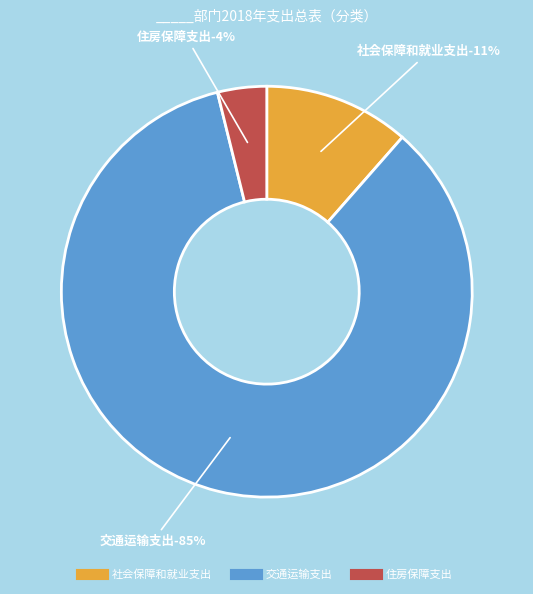

To the nearest percent, what percentage of the pie is 社会保障和就业支出?

11%